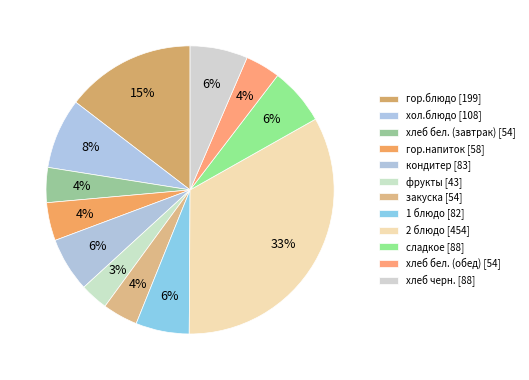

Count the number of slices in the pie.

12